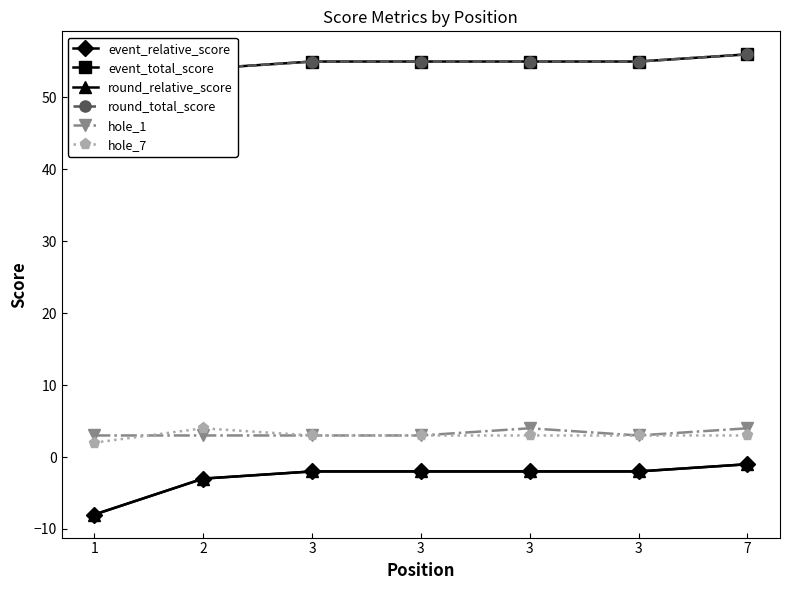

Reading left to right, transcribe all the data shown in this chart.

event_relative_score: -8	-3	-2	-2	-2	-2	-1
event_total_score: 49	54	55	55	55	55	56
round_relative_score: -8	-3	-2	-2	-2	-2	-1
round_total_score: 49	54	55	55	55	55	56
hole_1: 3	3	3	3	4	3	4
hole_7: 2	4	3	3	3	3	3